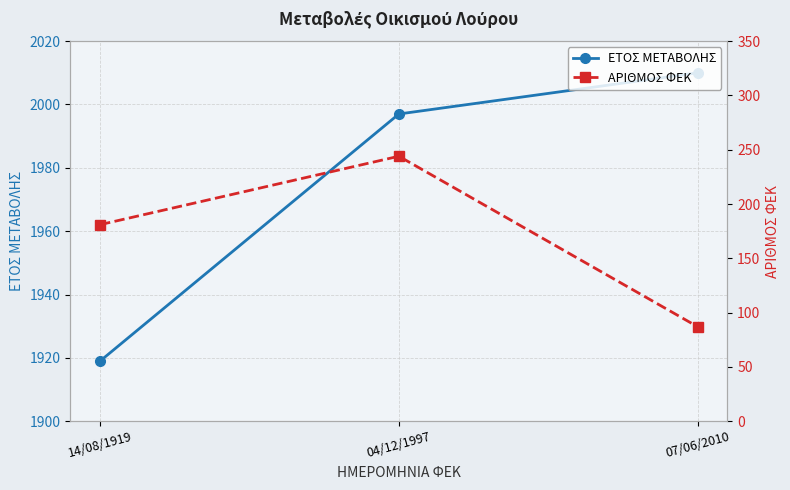

Rank the series by their maximum value, from highest to lowest.

ΕΤΟΣ ΜΕΤΑΒΟΛΗΣ, ΑΡΙΘΜΟΣ ΦΕΚ